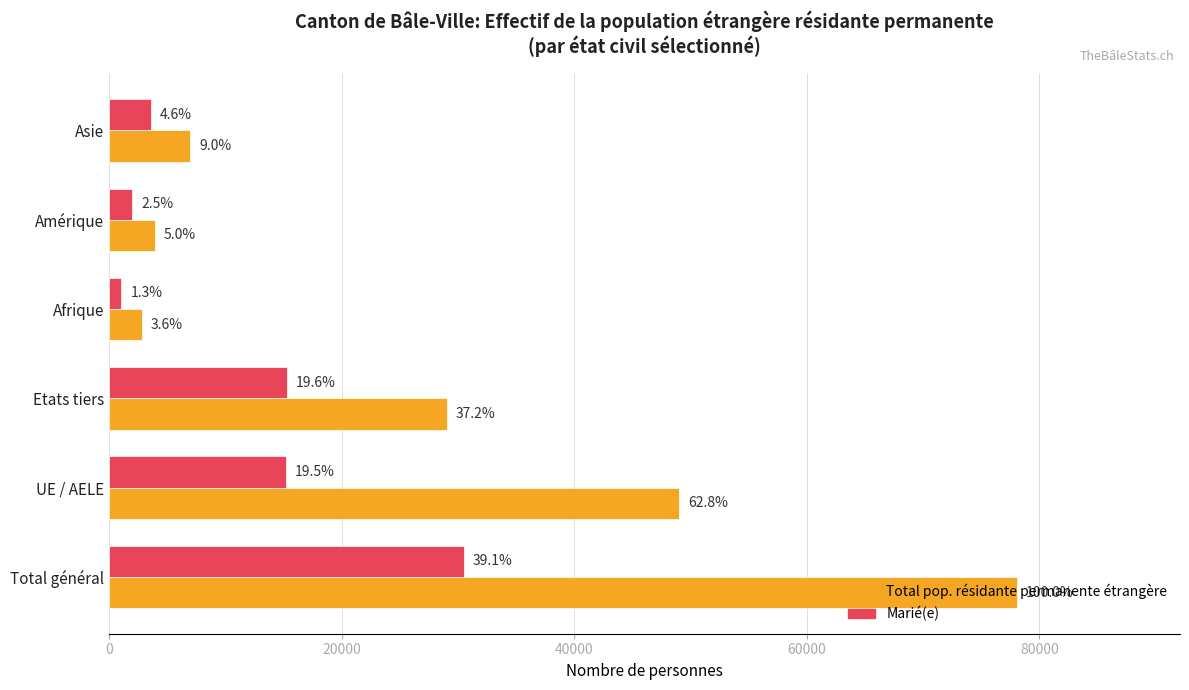

What are all the series names shown in the legend?

Total pop. résidante permanente étrangère, Marié(e)